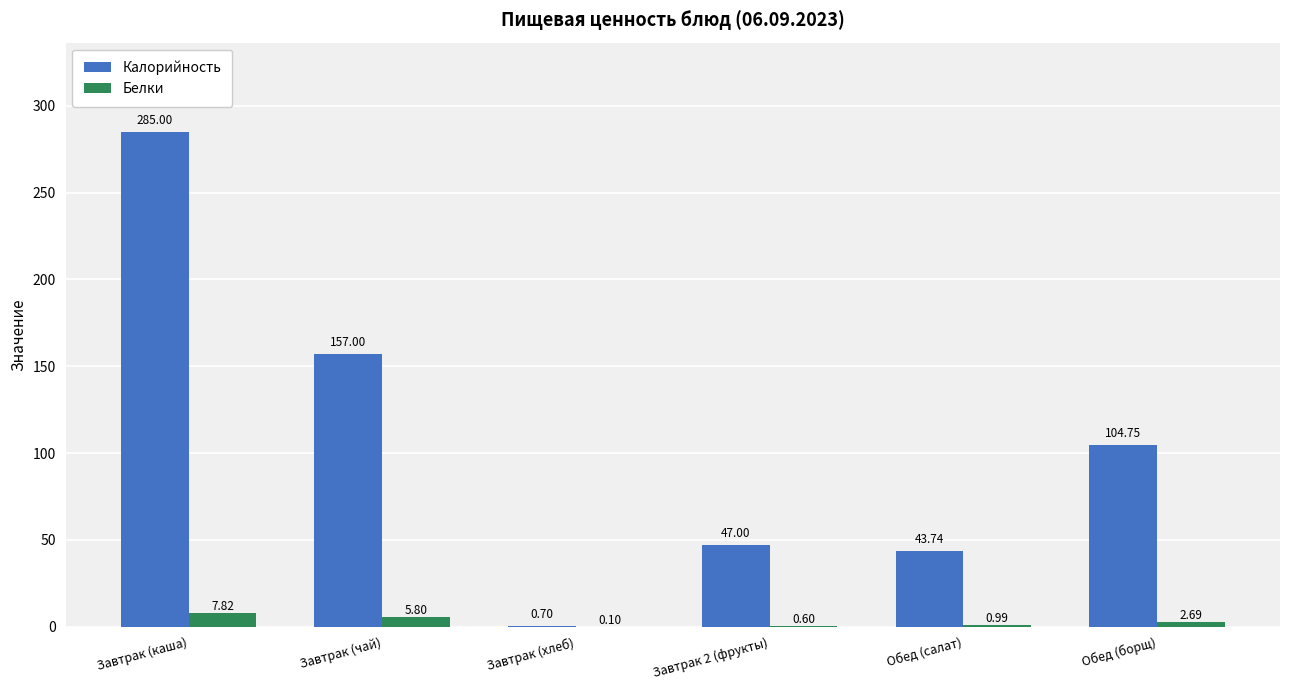

Which series has the largest total across all categories?

Калорийность